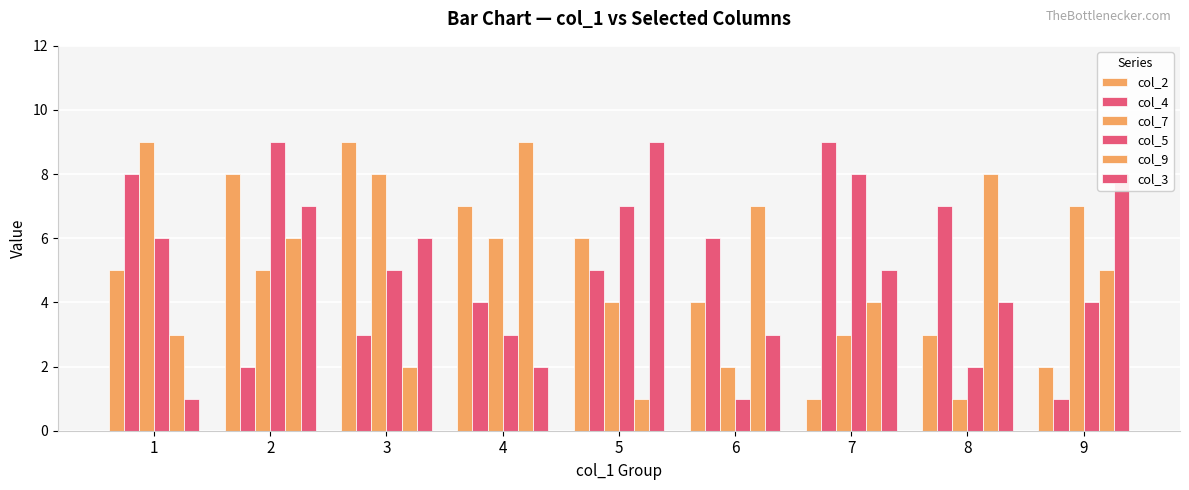

Which series changed the most between 2 and 8?

col_5